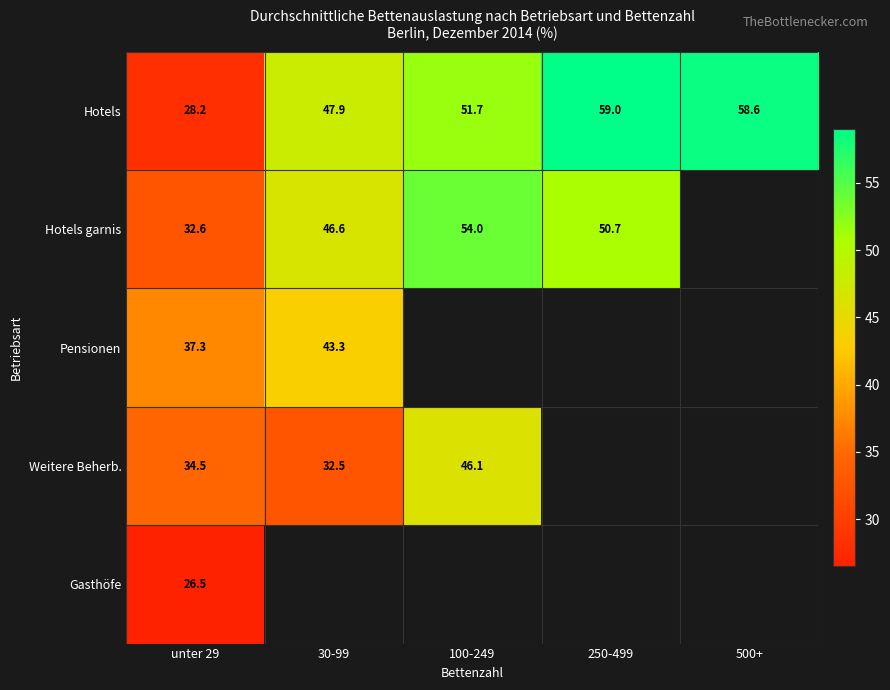

What is the maximum value shown in the chart?

59.0